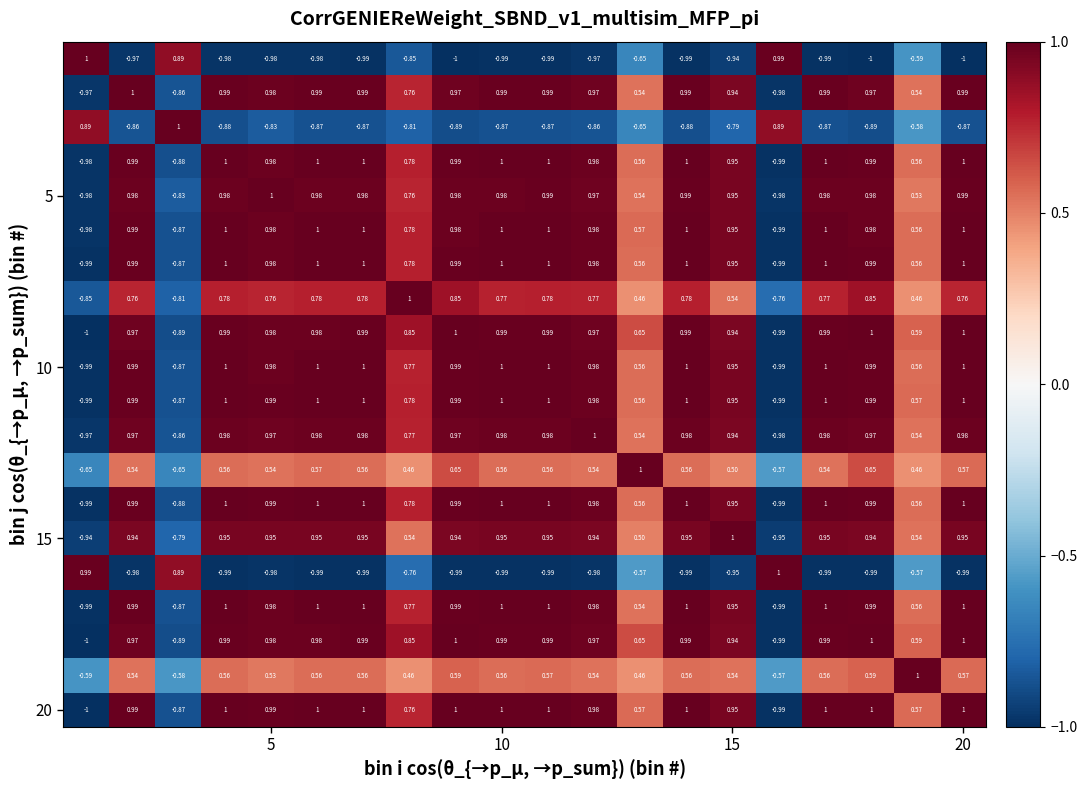

How many categories are shown in the chart?

20